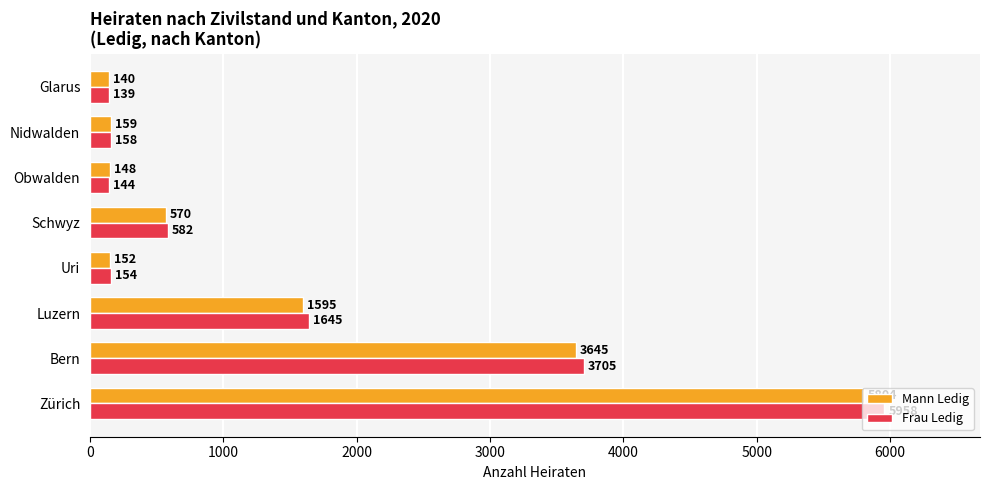

Rank the categories by Frau Ledig value from highest to lowest.

Zürich, Bern, Luzern, Schwyz, Nidwalden, Uri, Obwalden, Glarus